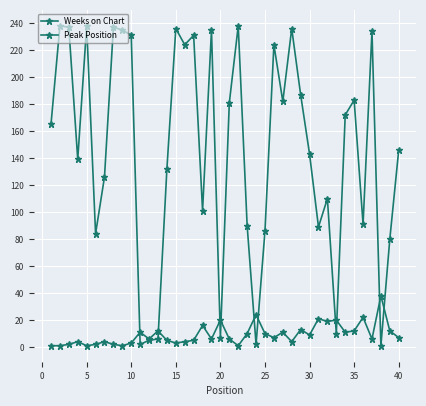

Reading right to left, transcribe all the data shown in this chart.

Weeks on Chart: 146	80	1	234	91	183	172	10	110	89	143	187	236	182	224	86	2	90	238	181	7	235	101	231	224	236	132	6	5	2	231	235	237	126	84	238	139	237	238	165
Peak Position: 7	12	38	6	22	12	11	20	19	21	9	13	4	11	7	10	24	10	1	6	20	6	16	5	4	3	5	12	6	11	3	1	2	4	2	1	4	2	1	1